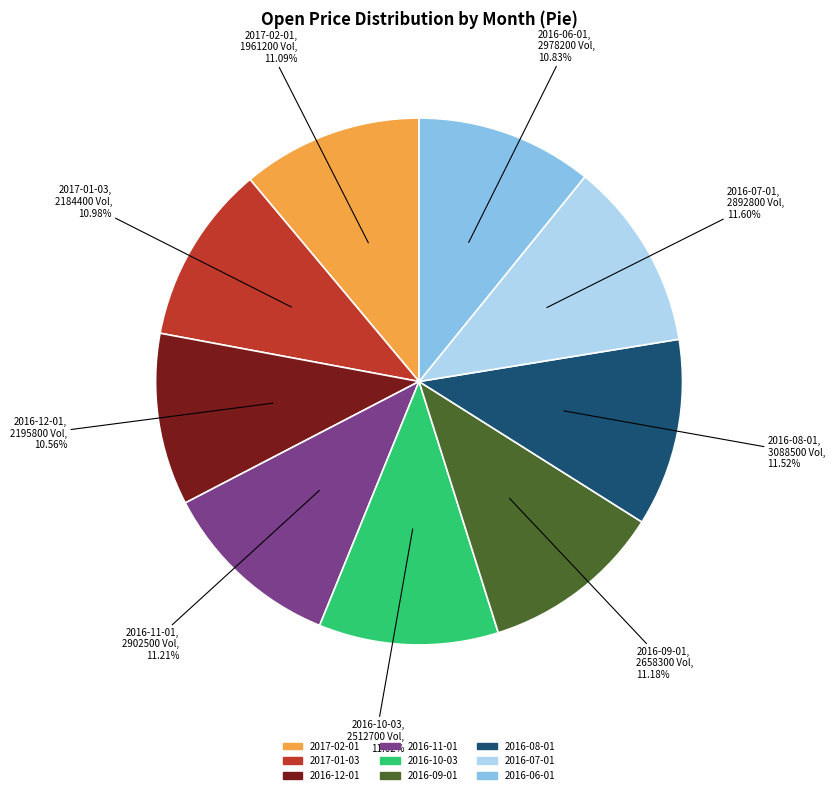

True or false: 2016-09-01 accounts for 11% of the total.

True